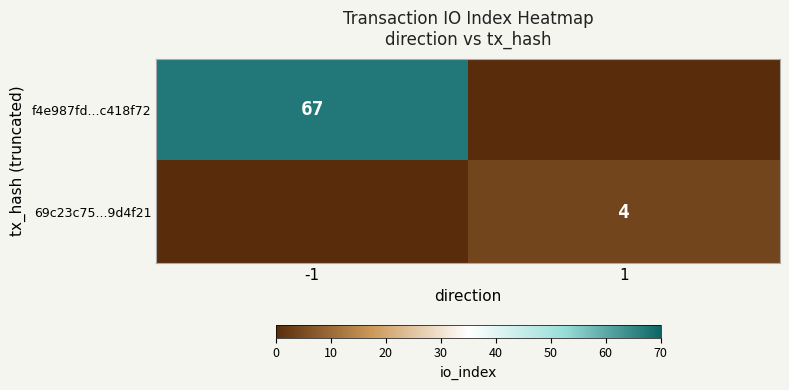

The value of f4e987fd...c418f72 at -1 is 67. True or false?

True